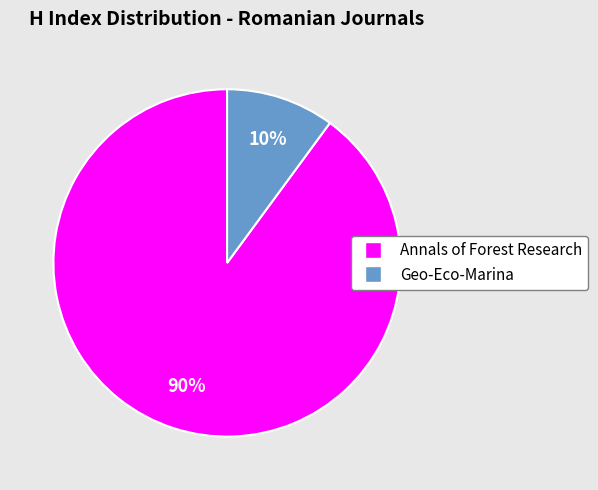

To the nearest percent, what portion does Annals of Forest Research represent?

90%